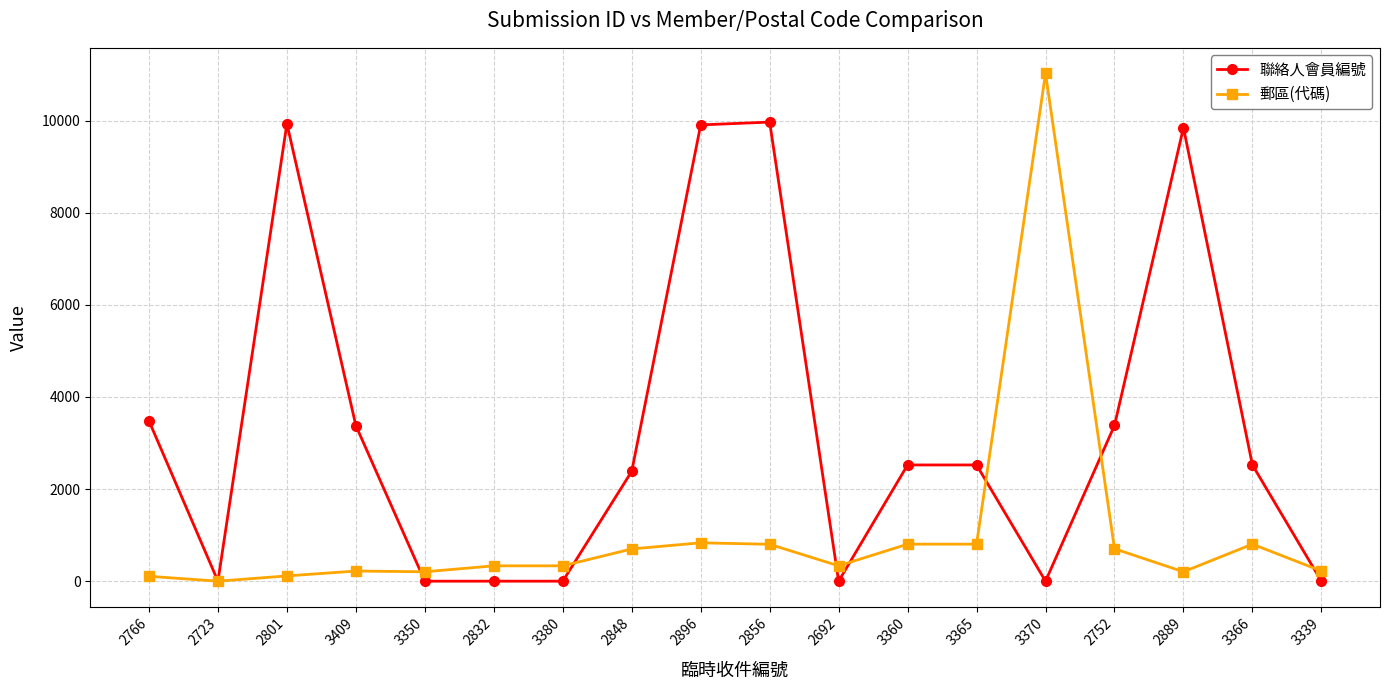

How many values in the 聯絡人會員編號 series are below 2524?

8